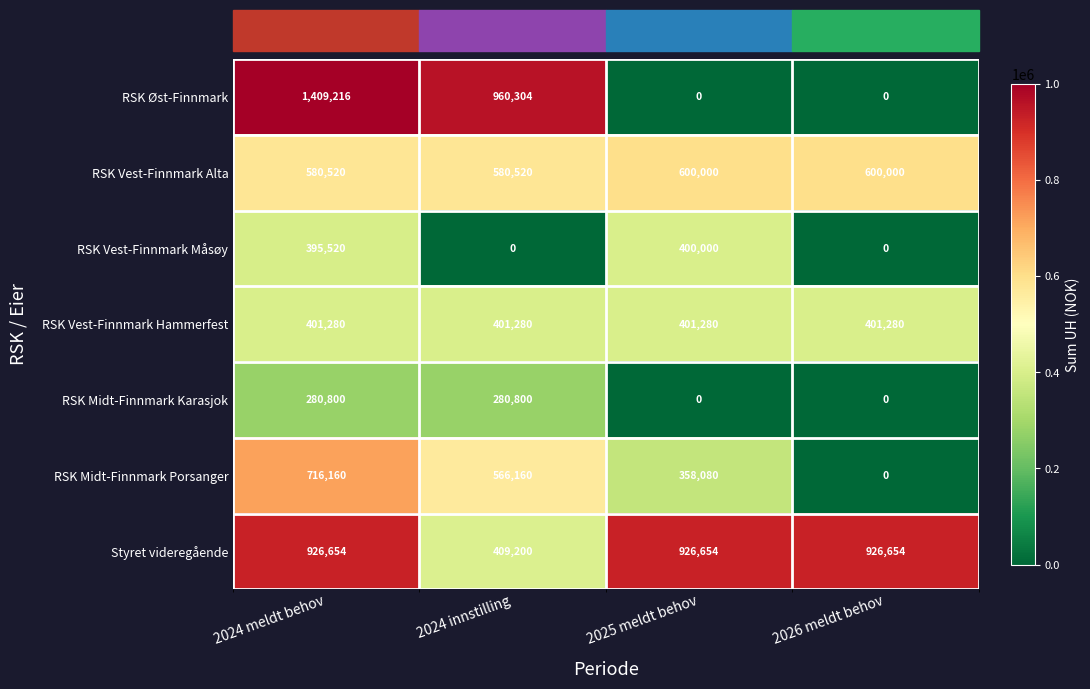

What is the approximate value of RSK Øst-Finnmark at 2024 meldt behov, to the nearest 100?

1409200